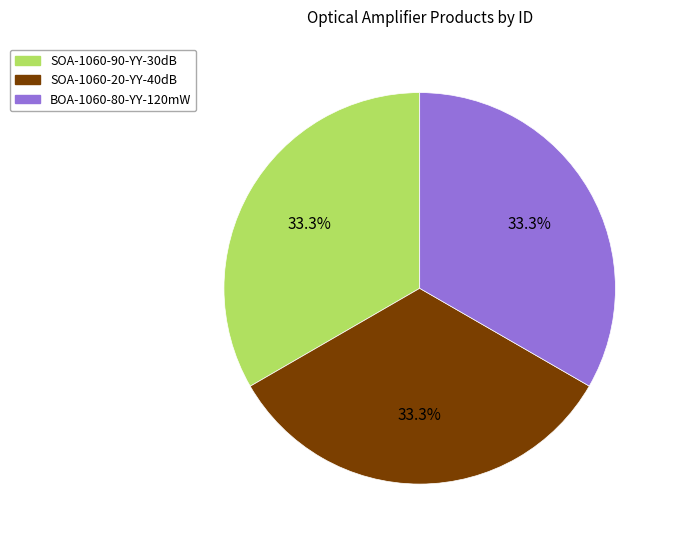

What is the total percentage of BOA-1060-80-YY-120mW and SOA-1060-20-YY-40dB?

66.7%